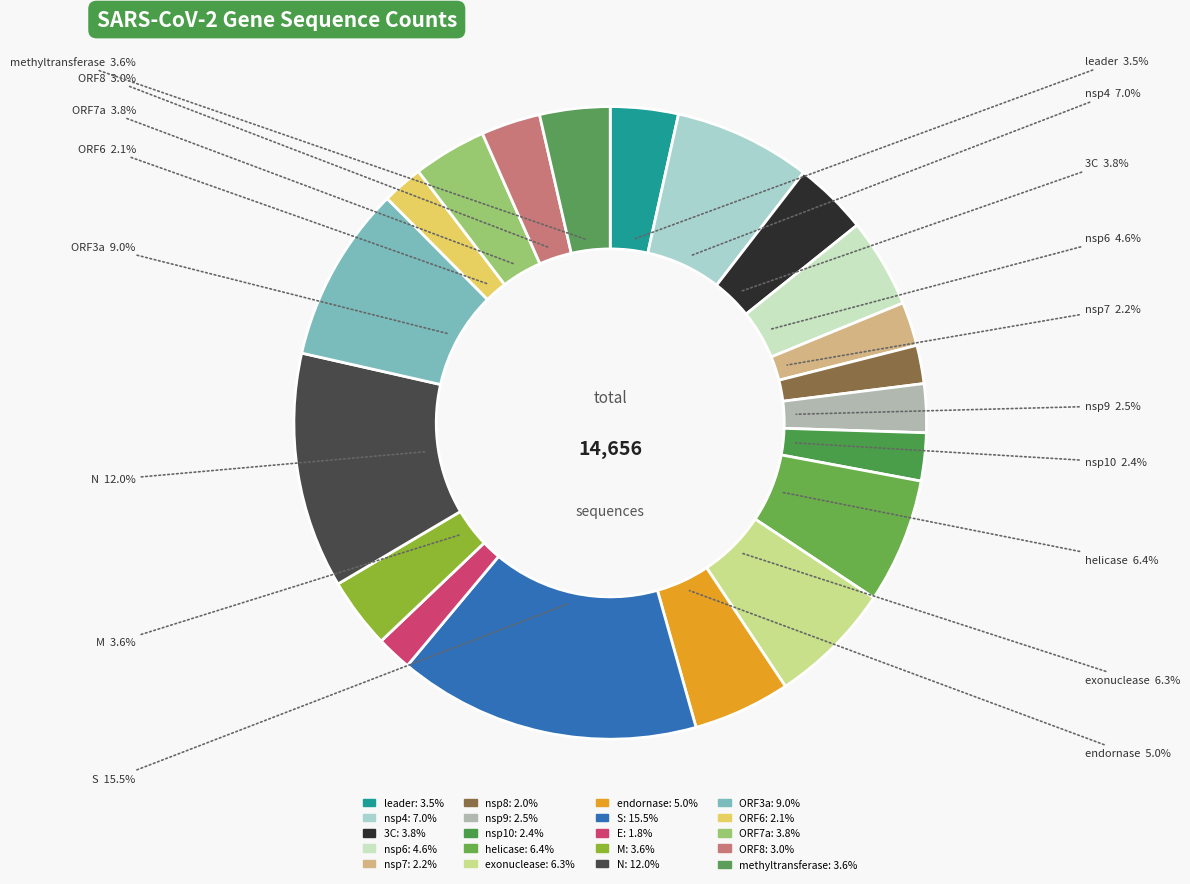

Is endornase the majority of the pie?

No